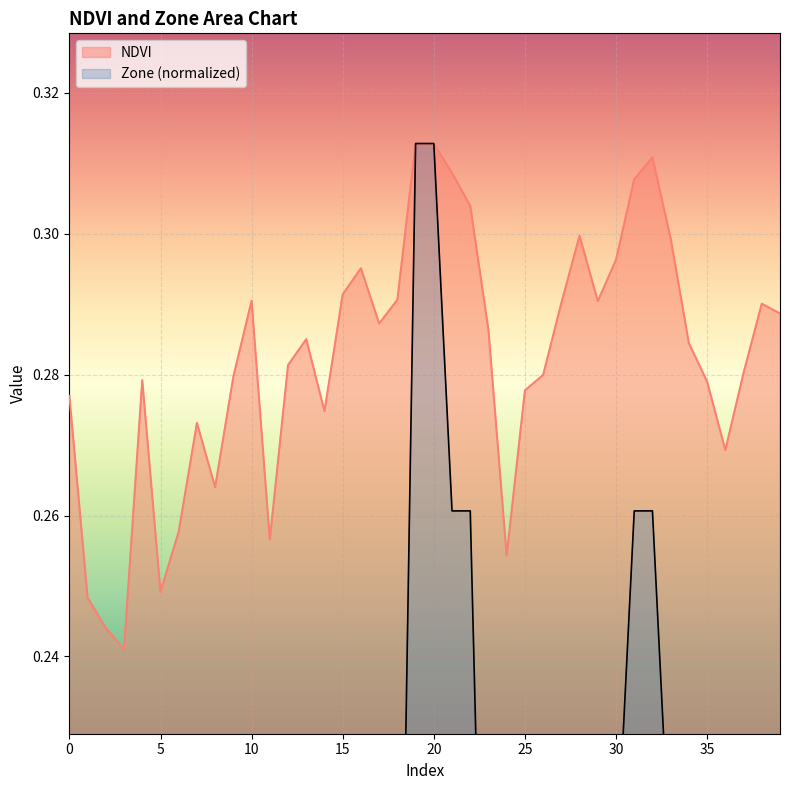

At which category does the data reach its first local peak?

4